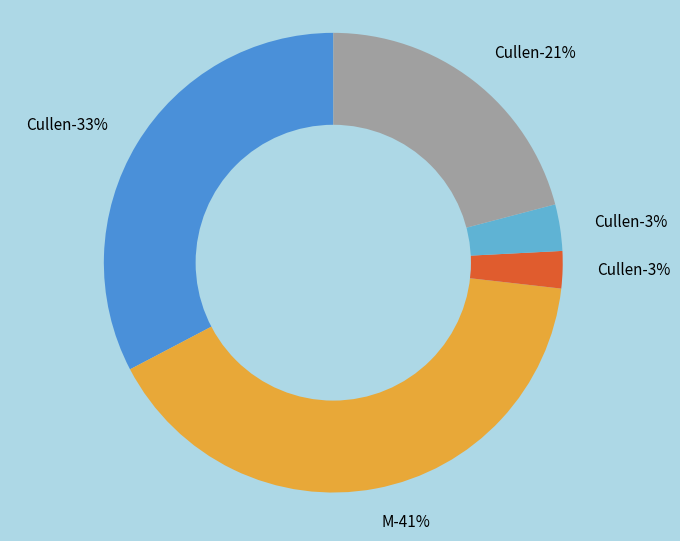

Count the number of slices in the pie.

5